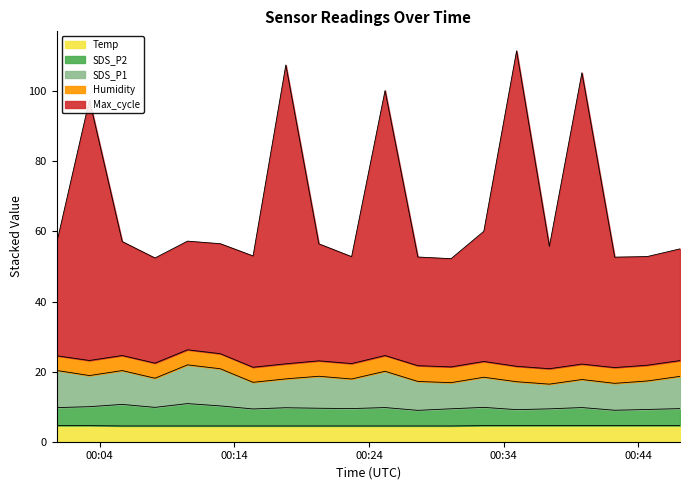

Count the number of categories in the chart.

20